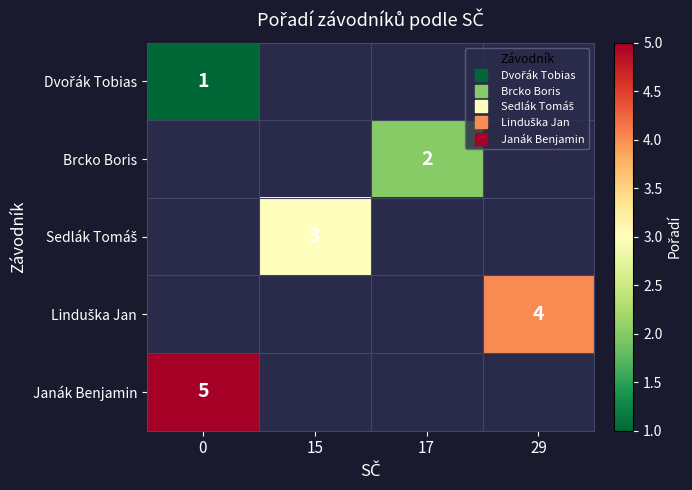

Rank the categories by Sedlák Tomáš value from lowest to highest.

0, 15, 17, 29